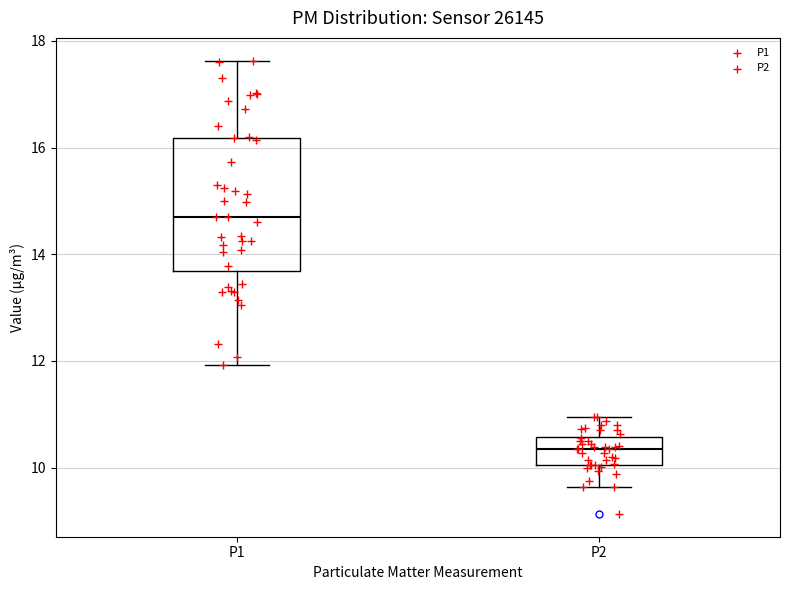

Reading left to right, read every box against the y-axis: the position of its median line, the range the box covers, and the ends of its whiskers. The values are not printed on the chart, so give them approximately, as read against the axis.

P1: median 14.8, box 13.6 to 16.2, whiskers 12.0 to 17.6
P2: median 10.4, box 10.0 to 10.6, whiskers 9.6 to 11.0